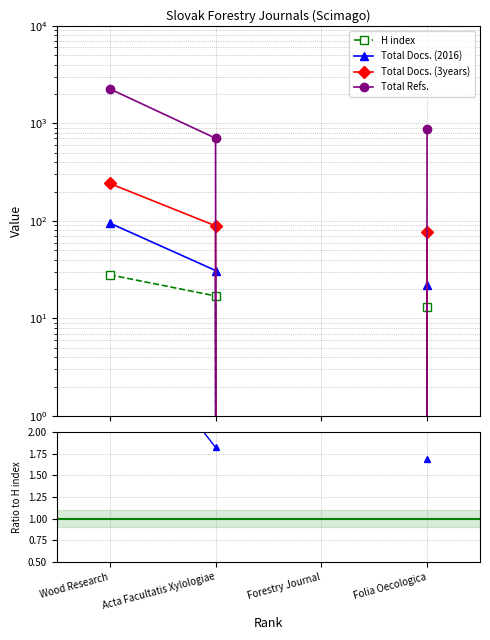

At which category does the chart reach its peak across all series?

Wood Research